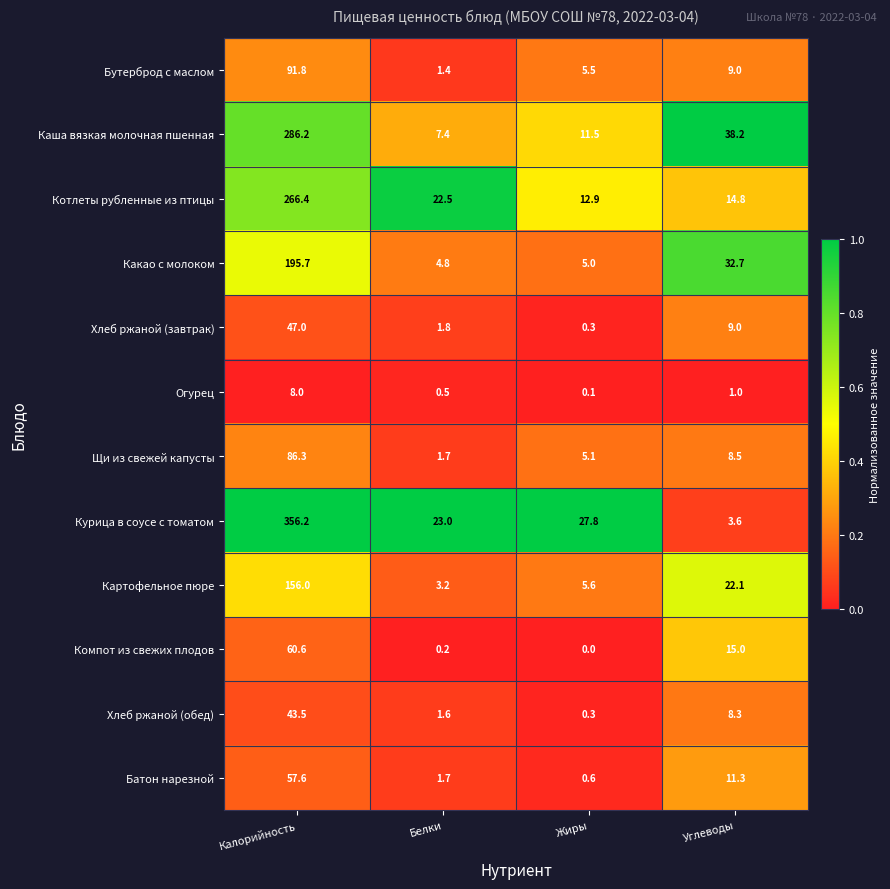

Which series changed the most between Белки and Углеводы?

Каша вязкая молочная пшенная